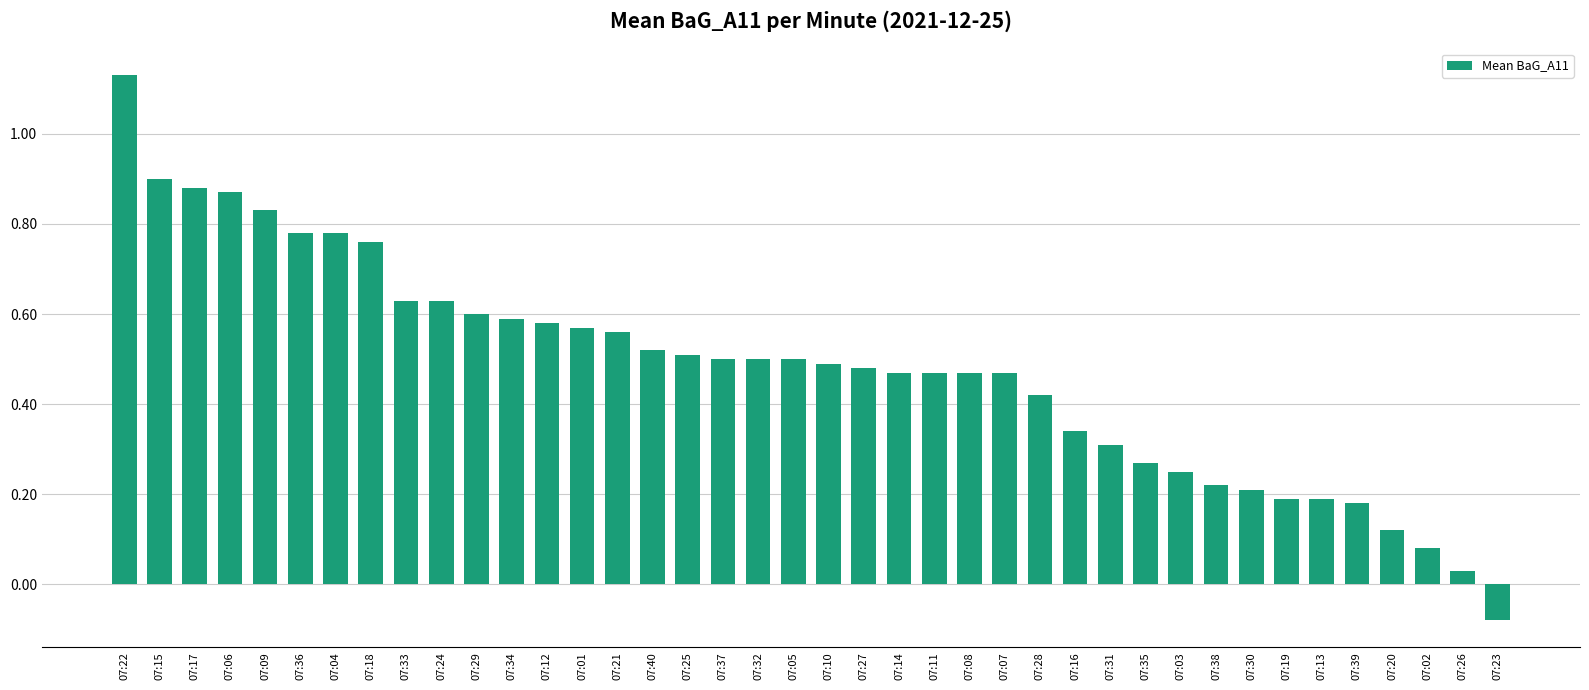

At which category does the chart reach its peak across all series?

07:22